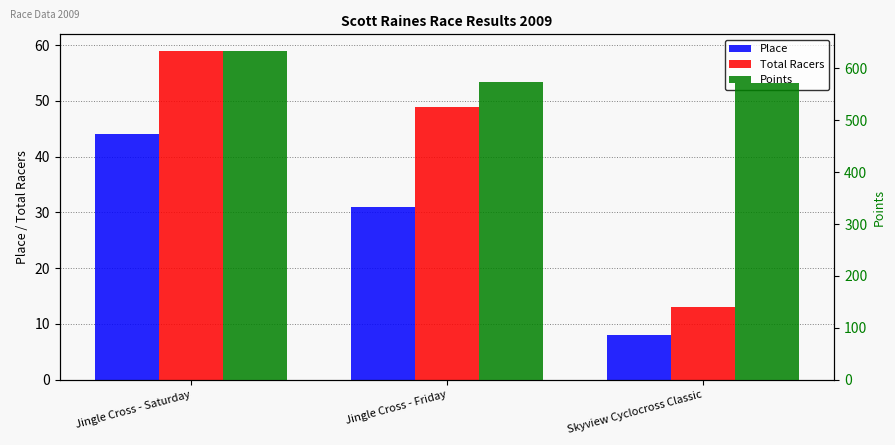

What is the value of the Place bar at the 2nd from the left?

31.0